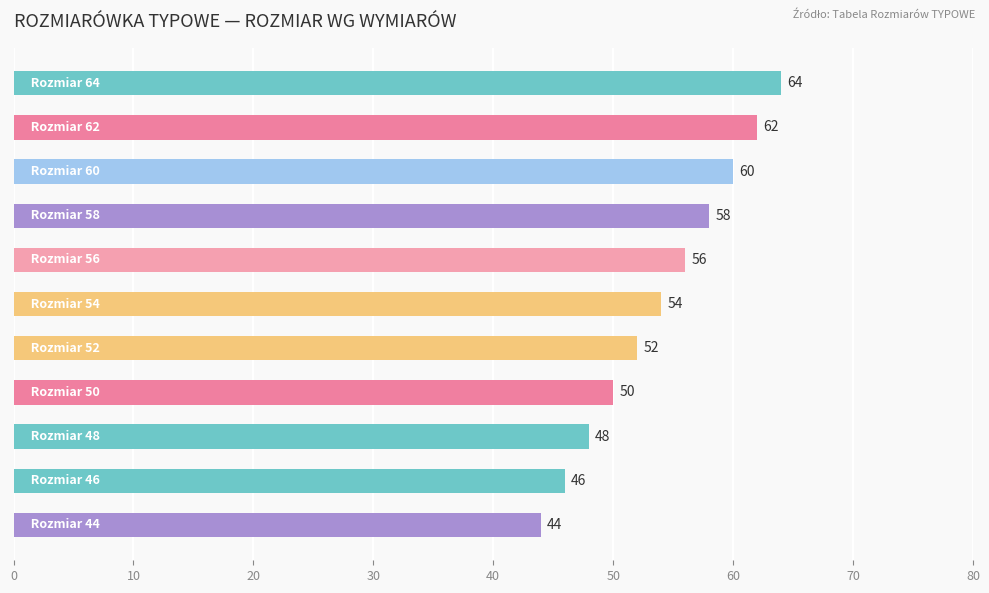

What is the average value?

54